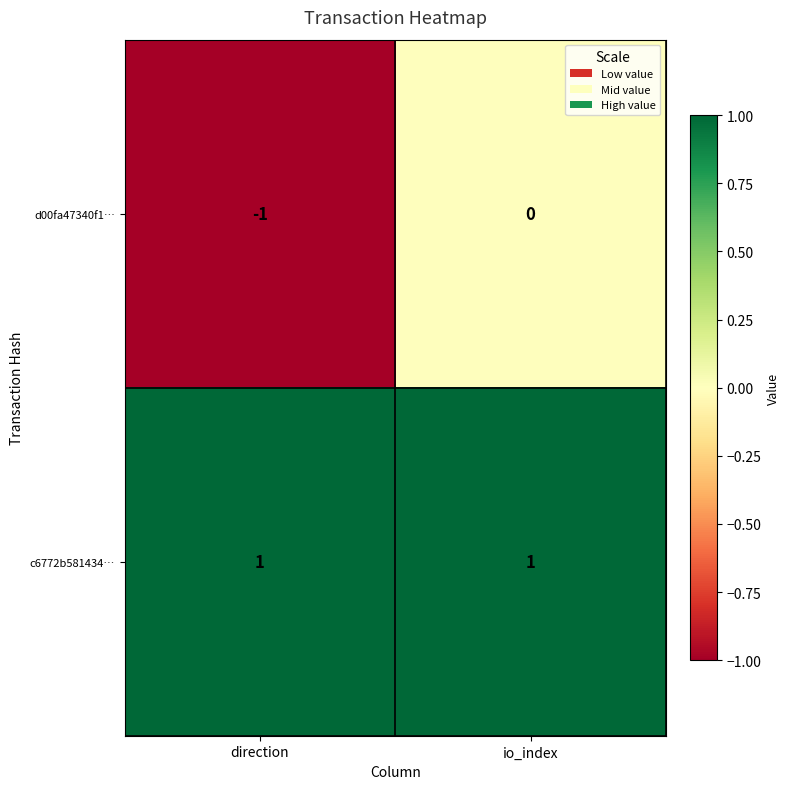

Reading left to right, list all the values displayed in this chart.

d00fa47340f1…: -1	0
c6772b581434…: 1	1